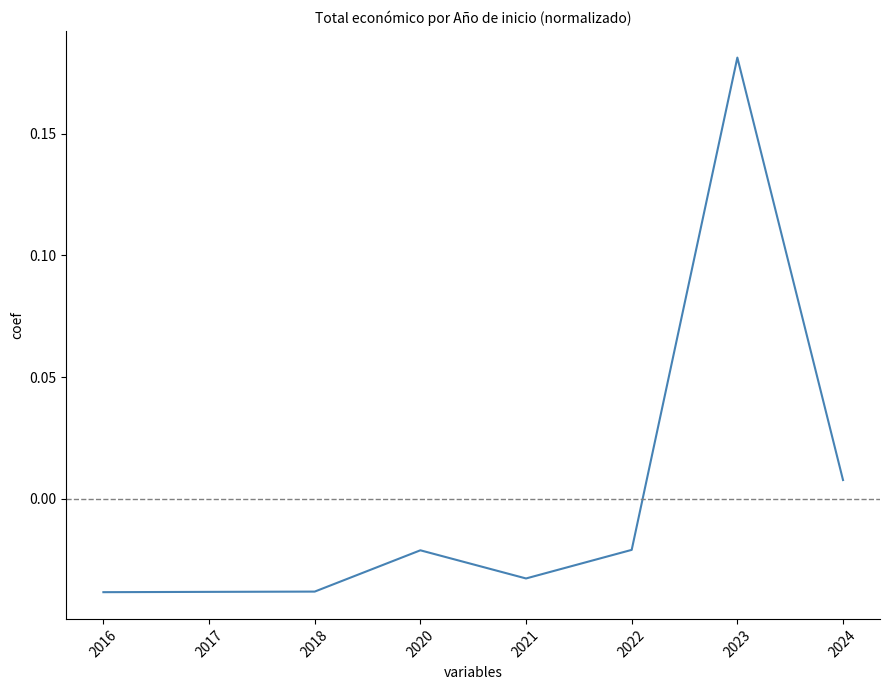

True or false: there are more than 0 points higher than both neighbors.

True